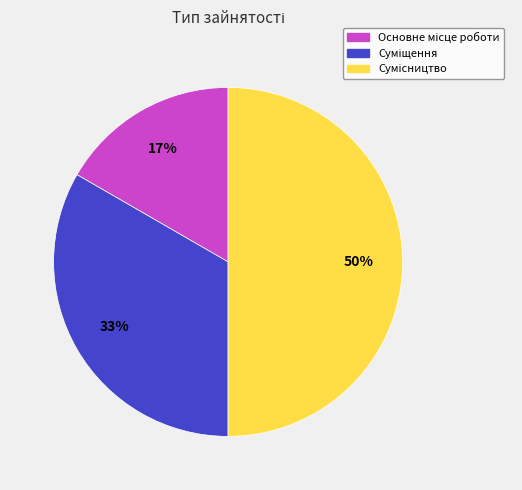

To the nearest percent, what is the difference between the largest and smallest slice percentages?

33%